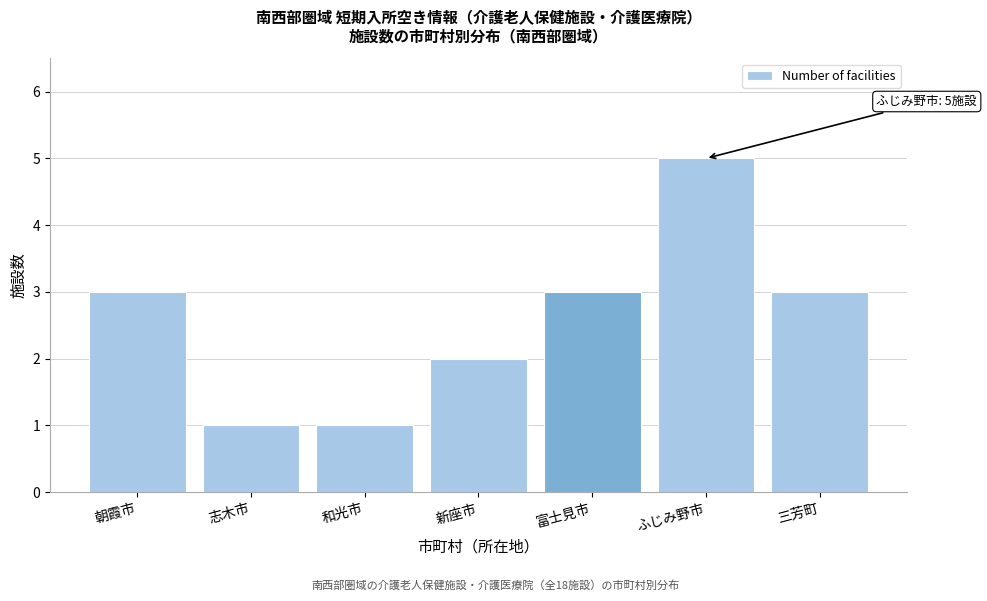

Reading left to right, list all the values displayed in this chart.

3	1	1	2	3	5	3